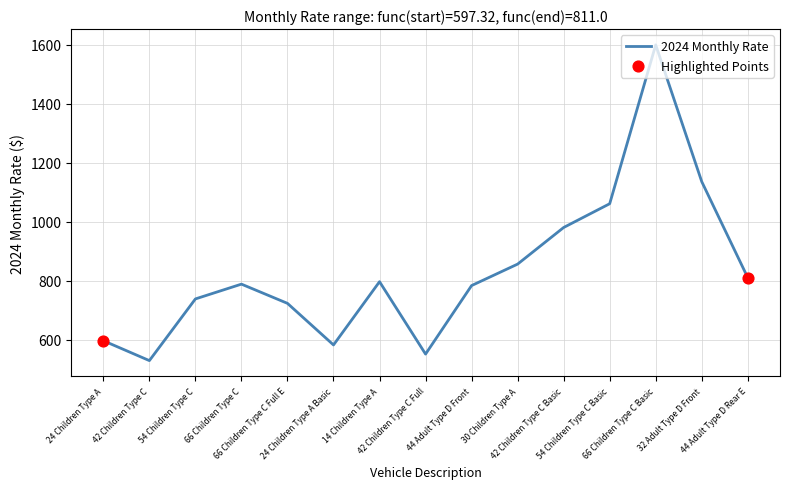

What is the minimum value shown in the chart?

529.9